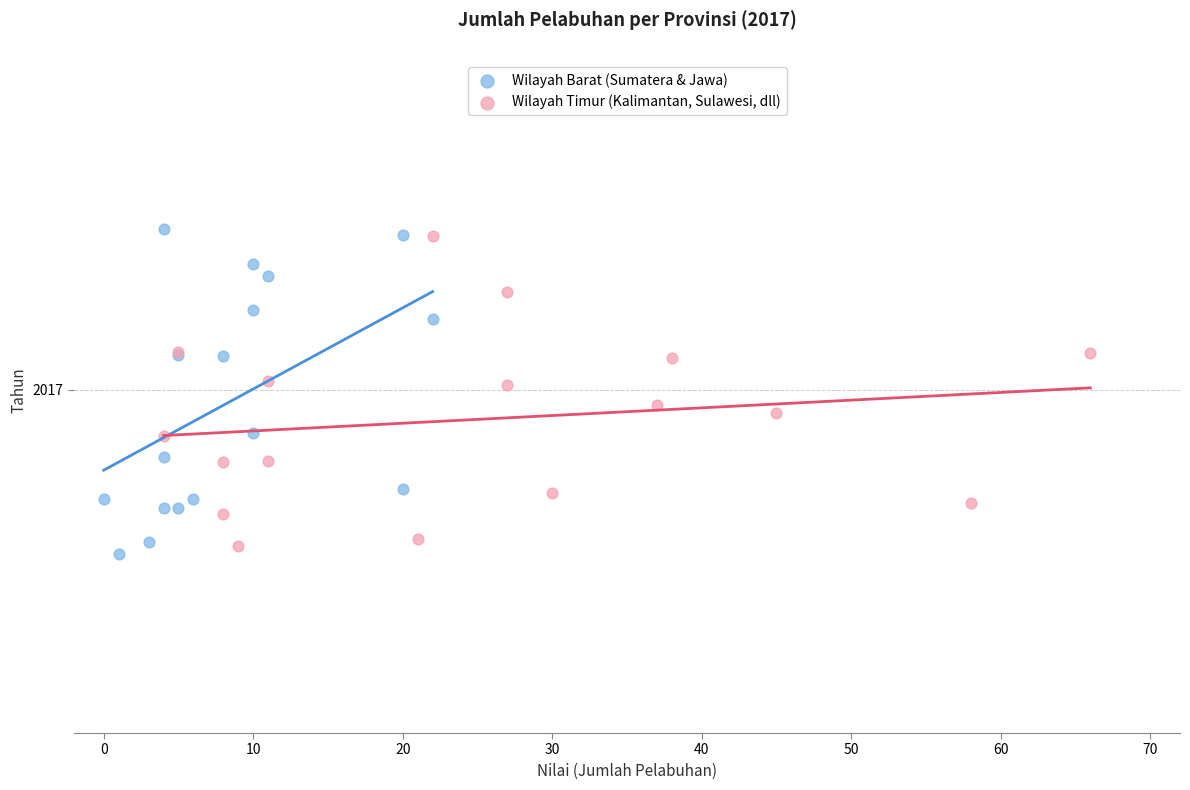

What are all the series names shown in the legend?

Wilayah Barat (Sumatera & Jawa), Wilayah Timur (Kalimantan, Sulawesi, dll)